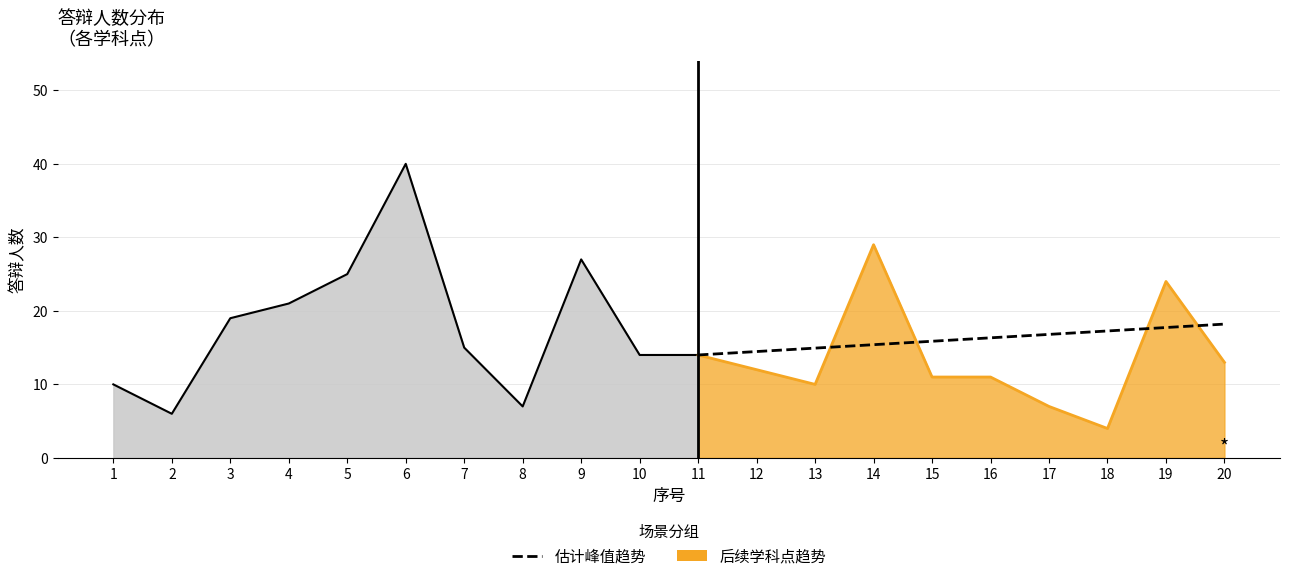

What is the sum of all values?

161.0